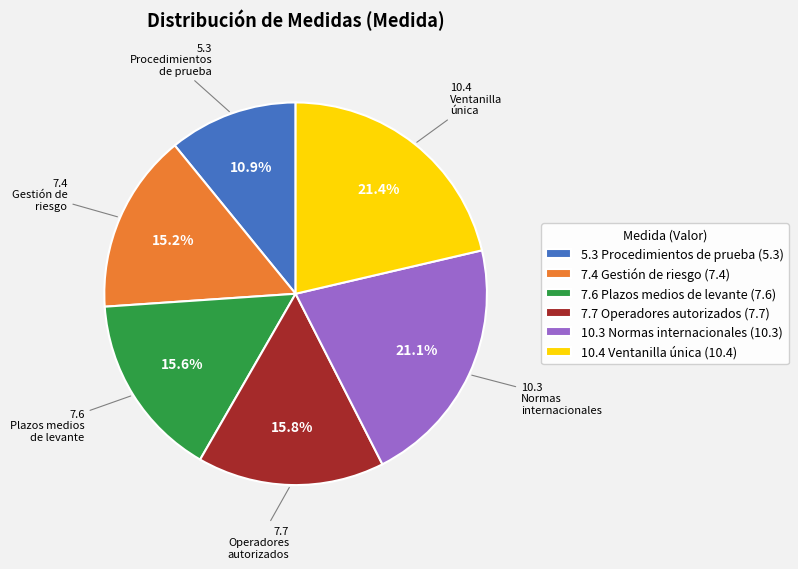

How much of the chart is everything except 10.4 Ventanilla única (10.4)?

78.6%